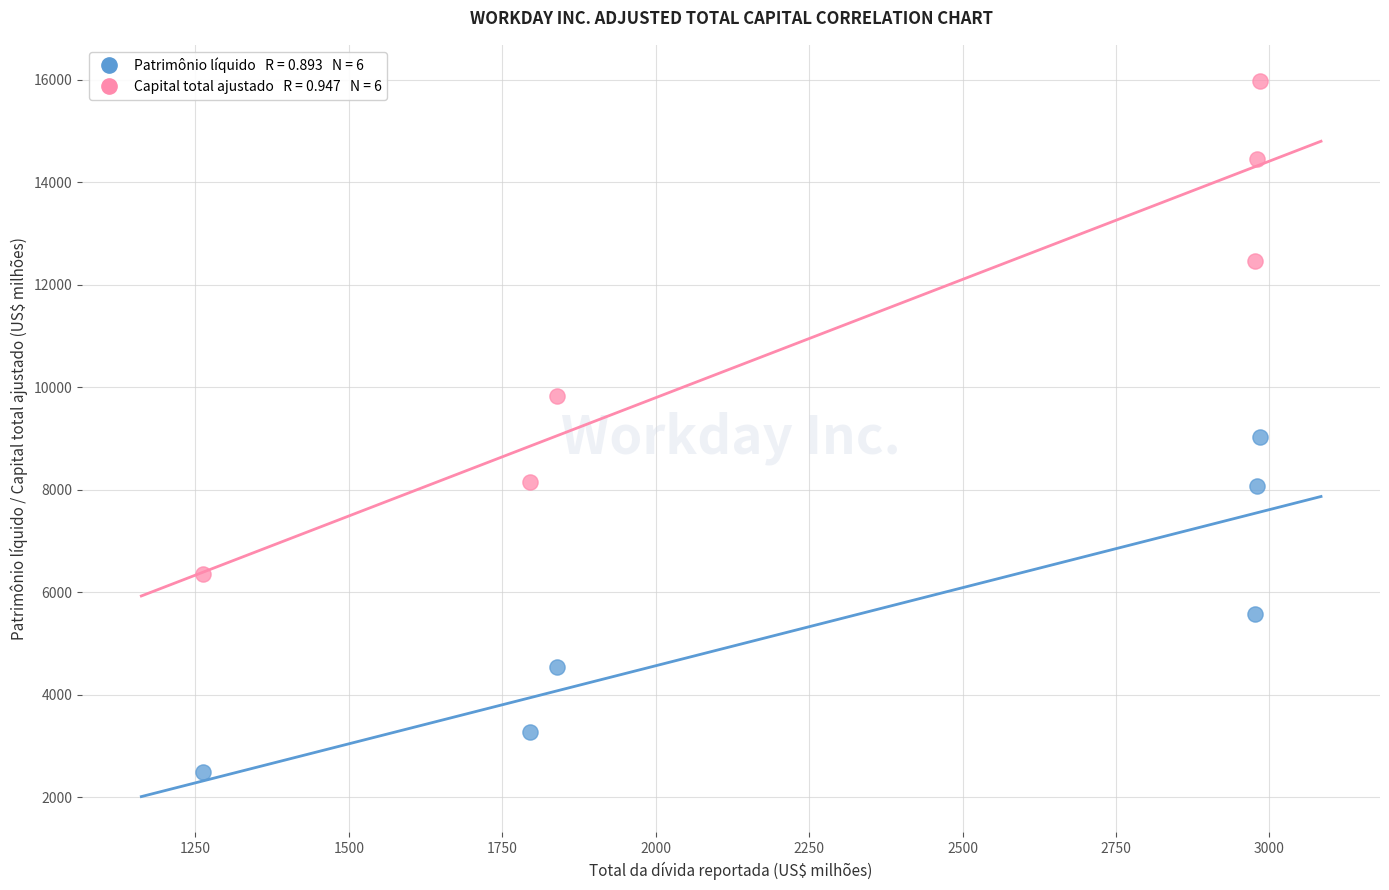

Across all data points, what is the average X value?

2306